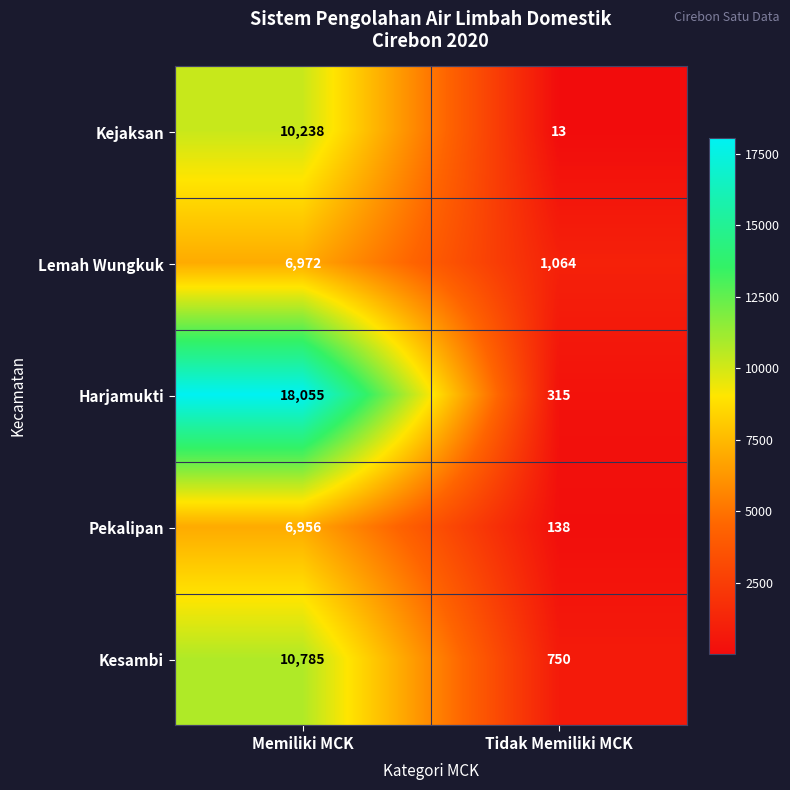

What is the approximate value of Lemah Wungkuk at Memiliki MCK, to the nearest 10?

6970